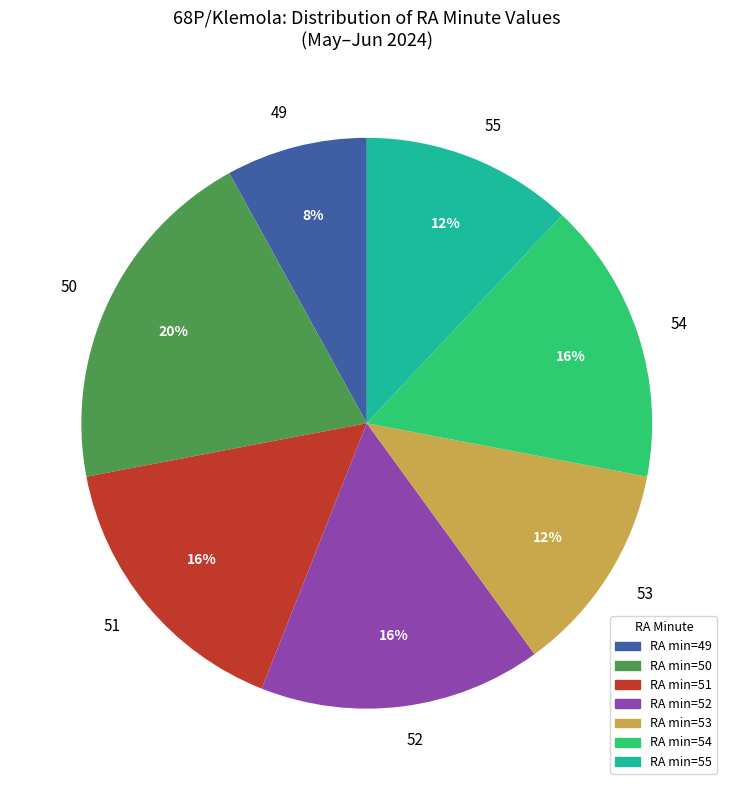

Which slice is the smallest?

49